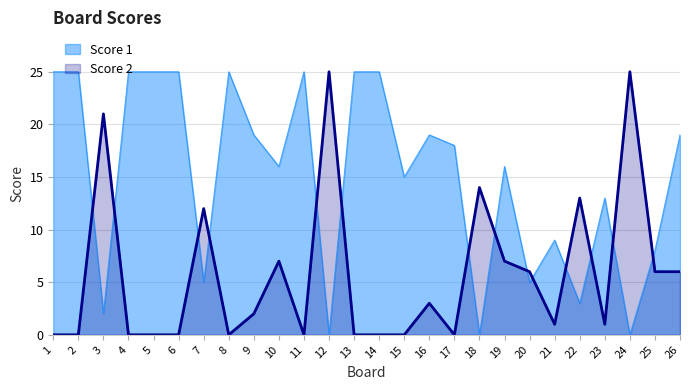

Where is the first local minimum for Score 2?

8